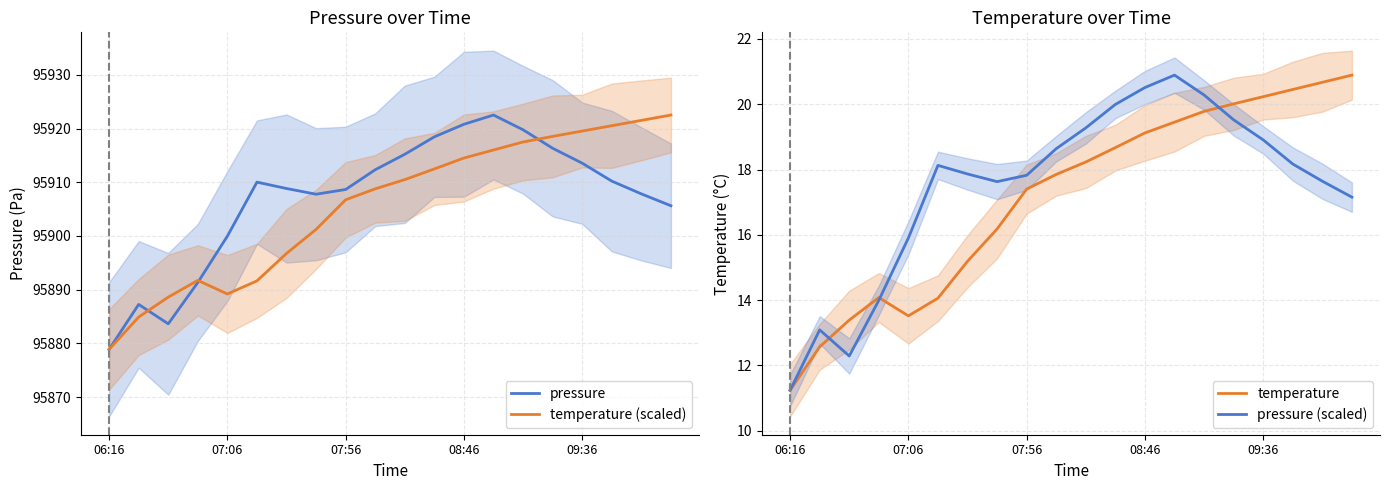

At which category does the chart reach its minimum across all series?

06:16